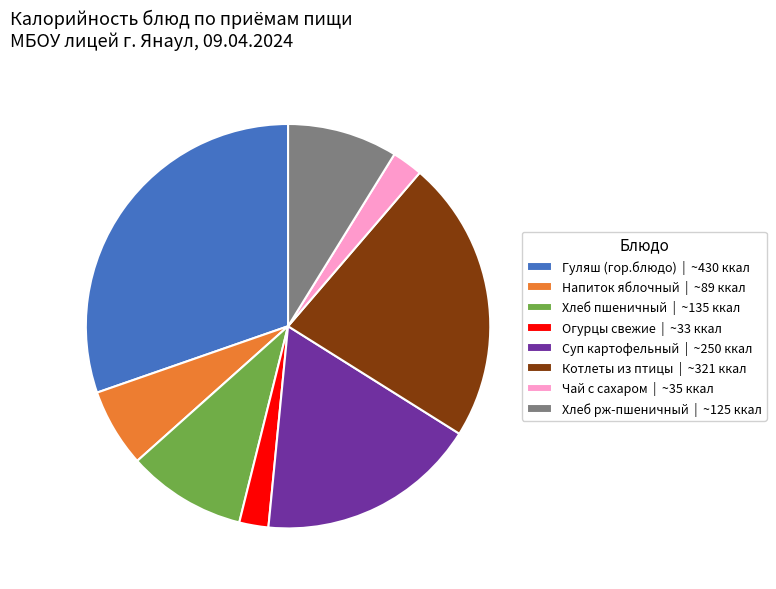

True or false: Напиток яблочный accounts for 1% of the total.

False